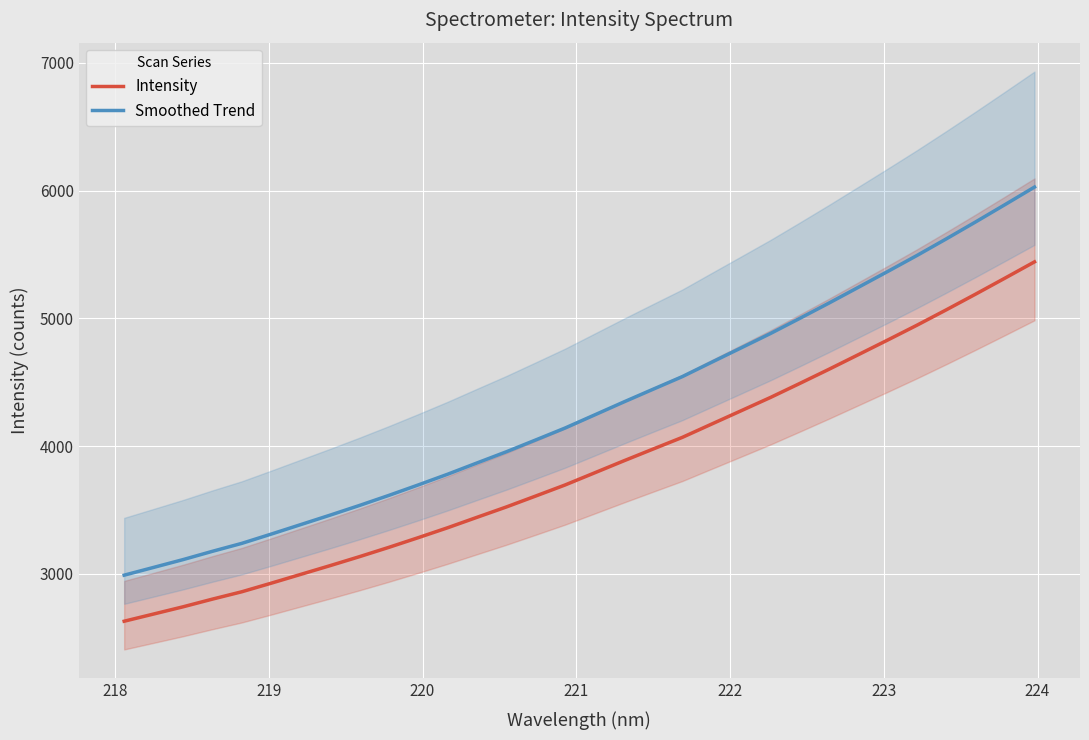

What is the highest value of the Intensity series?

5442.9